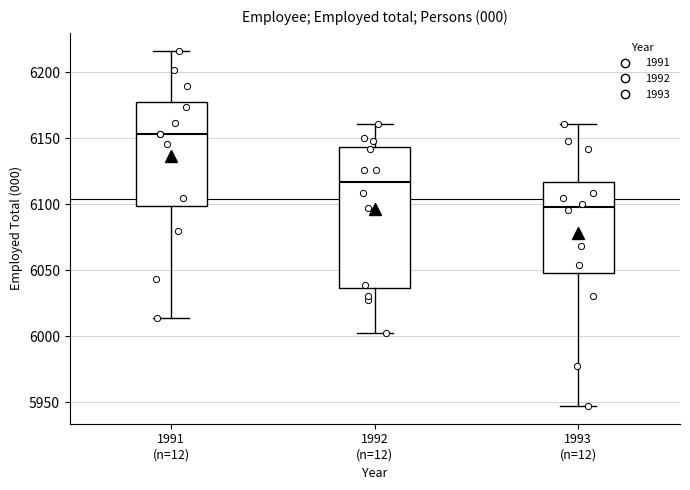

Which box's median line is the highest?

1991 (n=12)